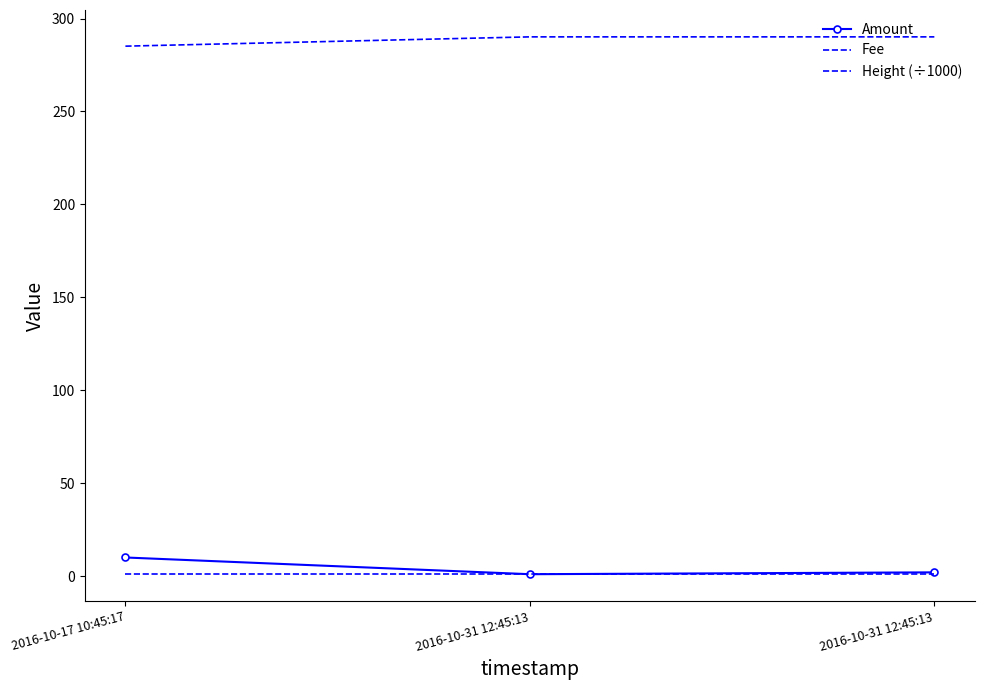

What is the difference between the maximum and minimum values in the Amount series?

9.0